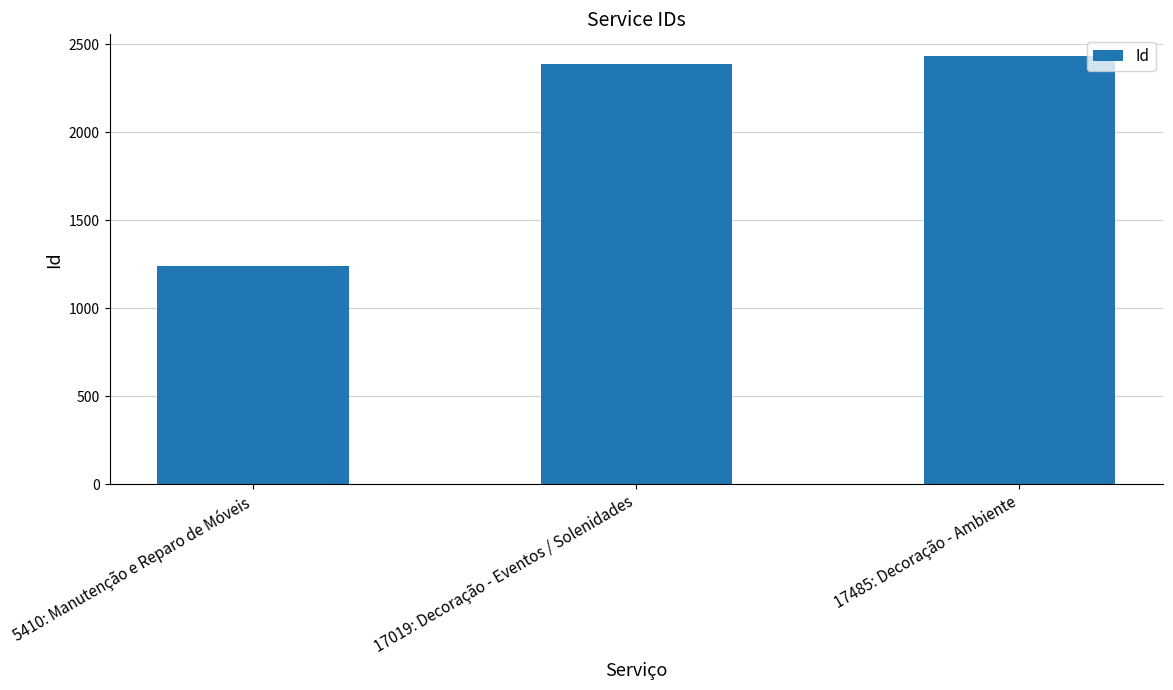

Which category has the highest value across all series?

17485: Decoração - Ambiente